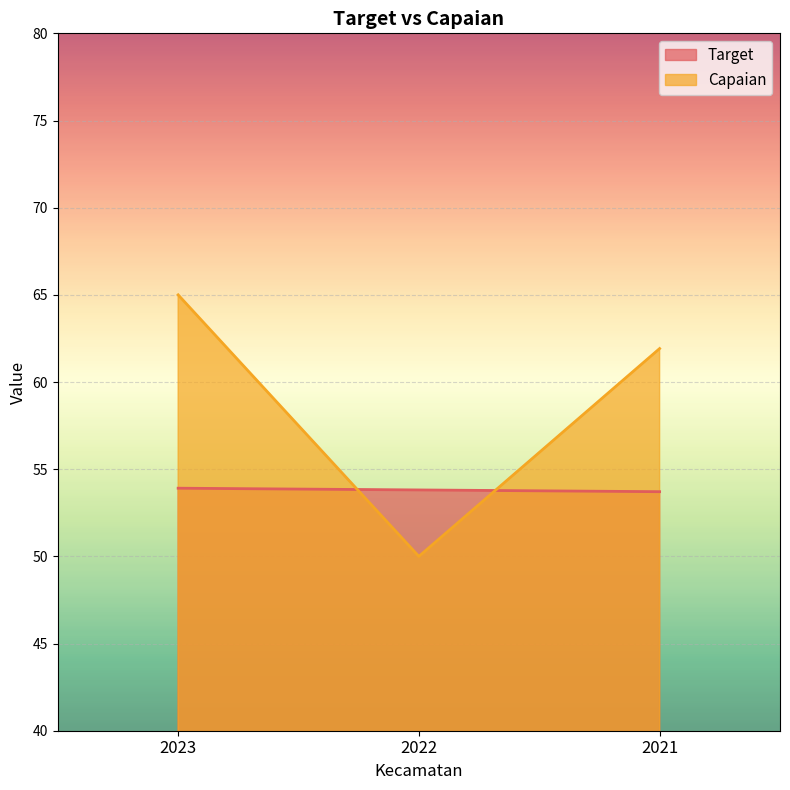

Reading left to right, what are all the values shown in this chart?

Target: 53.9	53.8	53.7
Capaian: 65.0	50.0	61.9